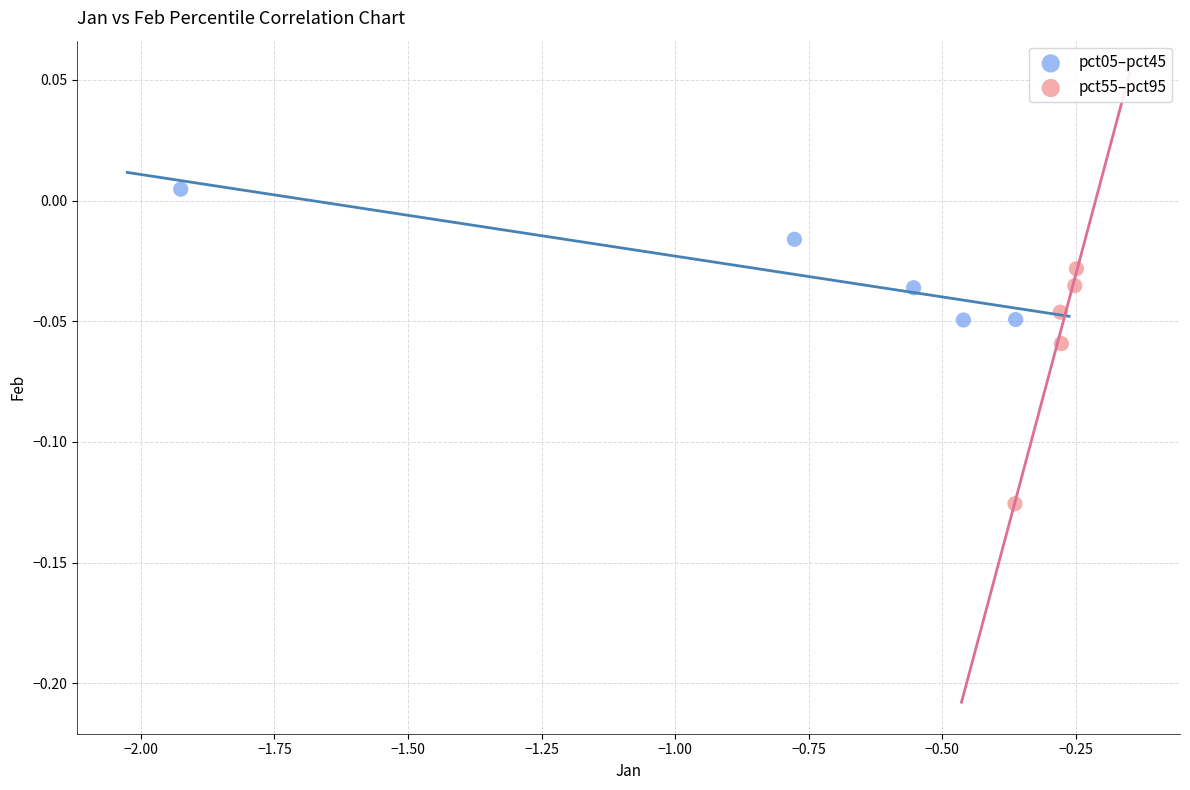

Which series reaches the maximum Y coordinate?

pct05–pct45